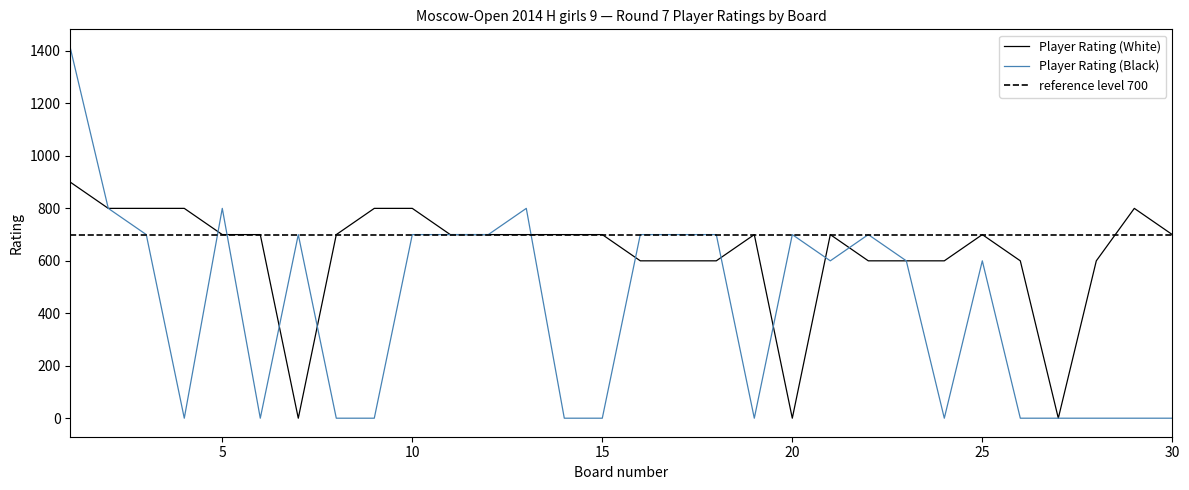

Where do Player Rating (Black) and Player Rating (White) first cross each other?

4 and 5